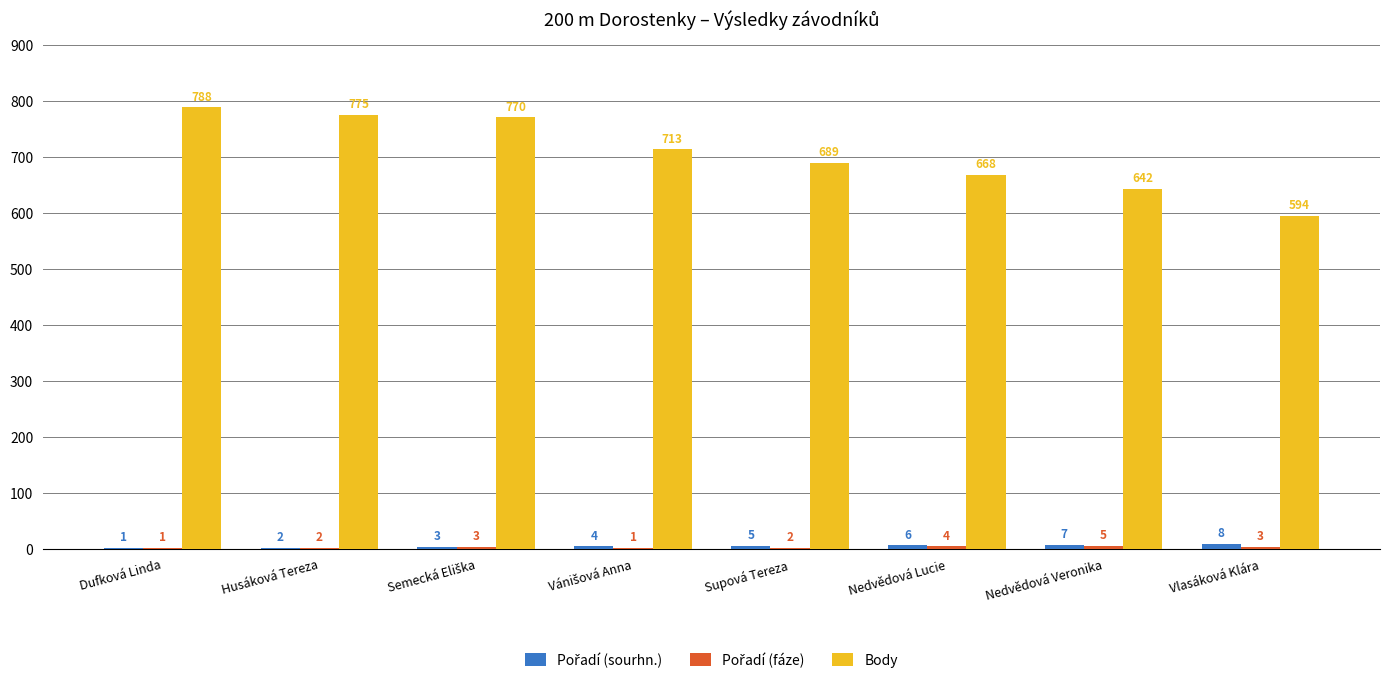

The value of Body at Husáková Tereza is 168. True or false?

False